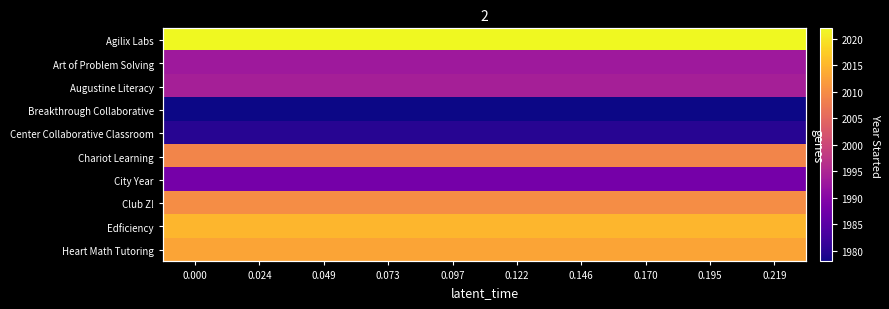

What is the maximum value shown in the chart?

2022